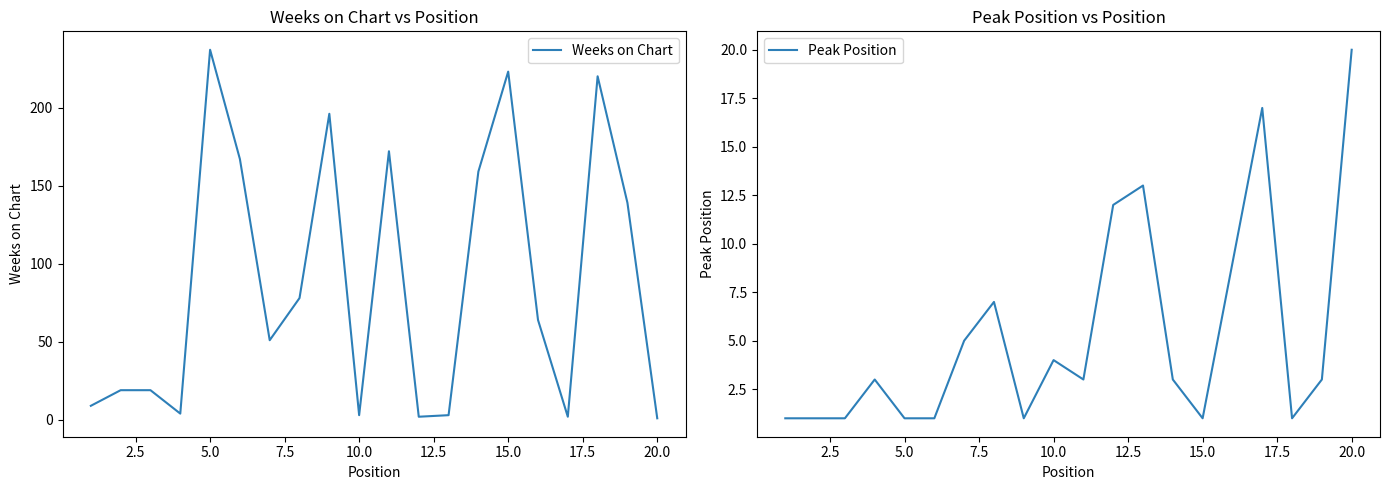

How many data points does each series have?

20